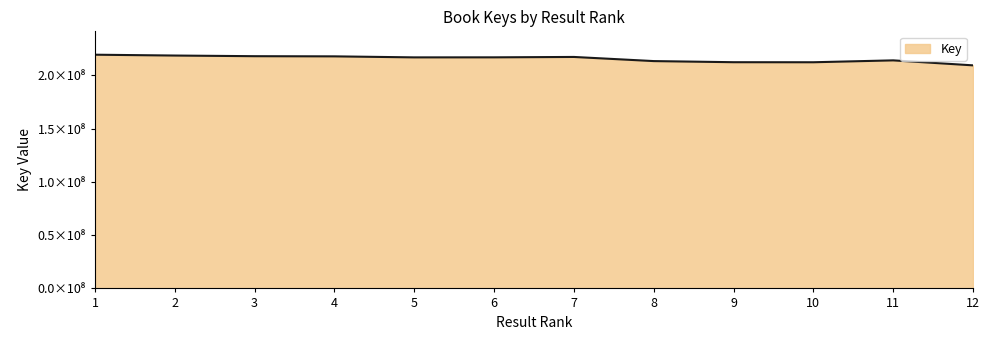

Does the chart have visible grid lines?

No